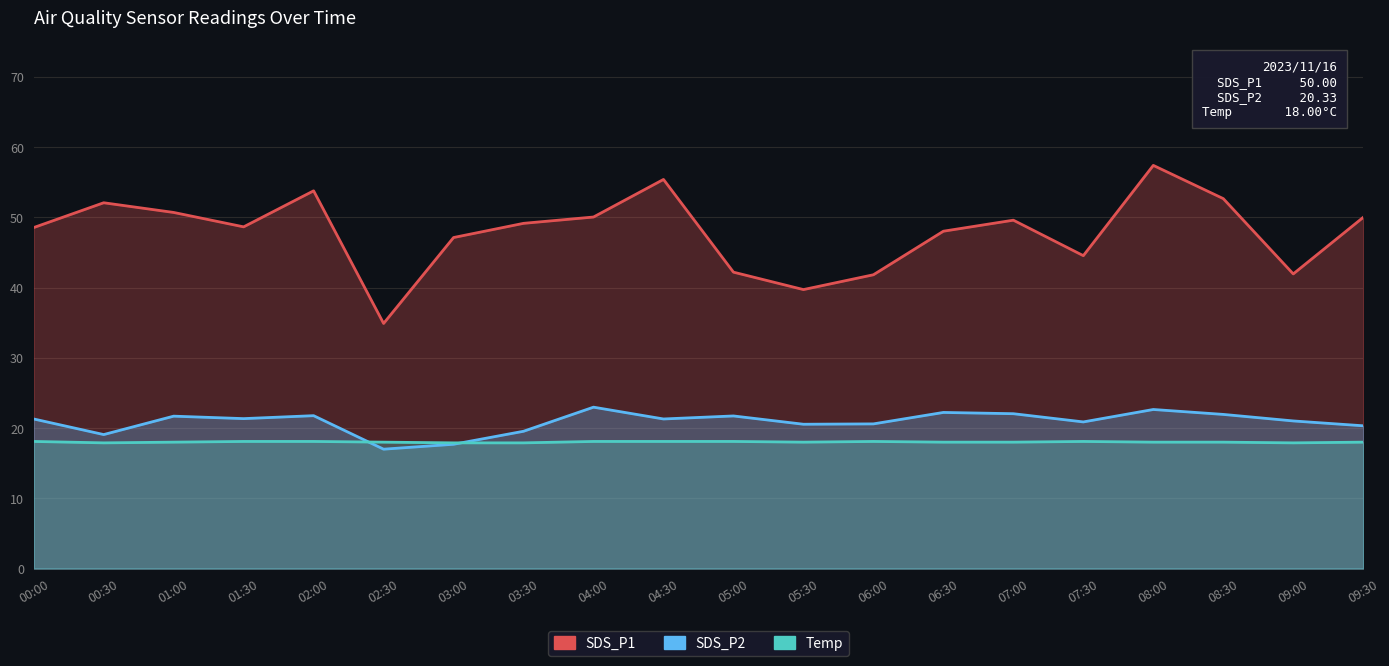

At which label does SDS_P2 first exceed 21?

00:00